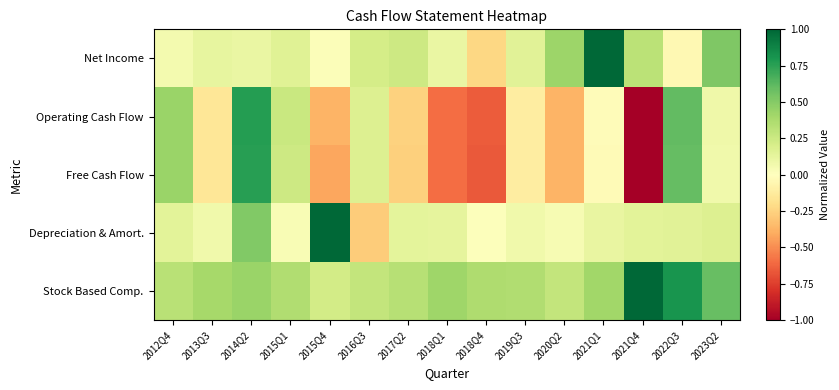

Reading left to right, transcribe all the data shown in this chart.

Net Income: 2012Q4=0.1	2013Q3=0.1	2014Q2=0.1	2015Q1=0.2	2015Q4=0.0	2016Q3=0.2	2017Q2=0.2	2018Q1=0.1	2018Q4=-0.2	2019Q3=0.1	2020Q2=0.4	2021Q1=1.0	2021Q4=0.3	2022Q3=-0.0	2023Q2=0.5
Operating Cash Flow: 2012Q4=0.4	2013Q3=-0.2	2014Q2=0.8	2015Q1=0.3	2015Q4=-0.4	2016Q3=0.2	2017Q2=-0.3	2018Q1=-0.6	2018Q4=-0.7	2019Q3=-0.1	2020Q2=-0.4	2021Q1=-0.0	2021Q4=-1.0	2022Q3=0.6	2023Q2=0.1
Free Cash Flow: 2012Q4=0.4	2013Q3=-0.2	2014Q2=0.8	2015Q1=0.2	2015Q4=-0.4	2016Q3=0.2	2017Q2=-0.3	2018Q1=-0.6	2018Q4=-0.7	2019Q3=-0.1	2020Q2=-0.4	2021Q1=-0.0	2021Q4=-1.0	2022Q3=0.6	2023Q2=0.1
Depreciation & Amort.: 2012Q4=0.1	2013Q3=0.1	2014Q2=0.5	2015Q1=0.0	2015Q4=1.0	2016Q3=-0.3	2017Q2=0.1	2018Q1=0.1	2018Q4=0.0	2019Q3=0.1	2020Q2=0.0	2021Q1=0.1	2021Q4=0.1	2022Q3=0.2	2023Q2=0.2
Stock Based Comp.: 2012Q4=0.3	2013Q3=0.4	2014Q2=0.4	2015Q1=0.4	2015Q4=0.2	2016Q3=0.3	2017Q2=0.3	2018Q1=0.4	2018Q4=0.4	2019Q3=0.4	2020Q2=0.3	2021Q1=0.4	2021Q4=1.0	2022Q3=0.8	2023Q2=0.6